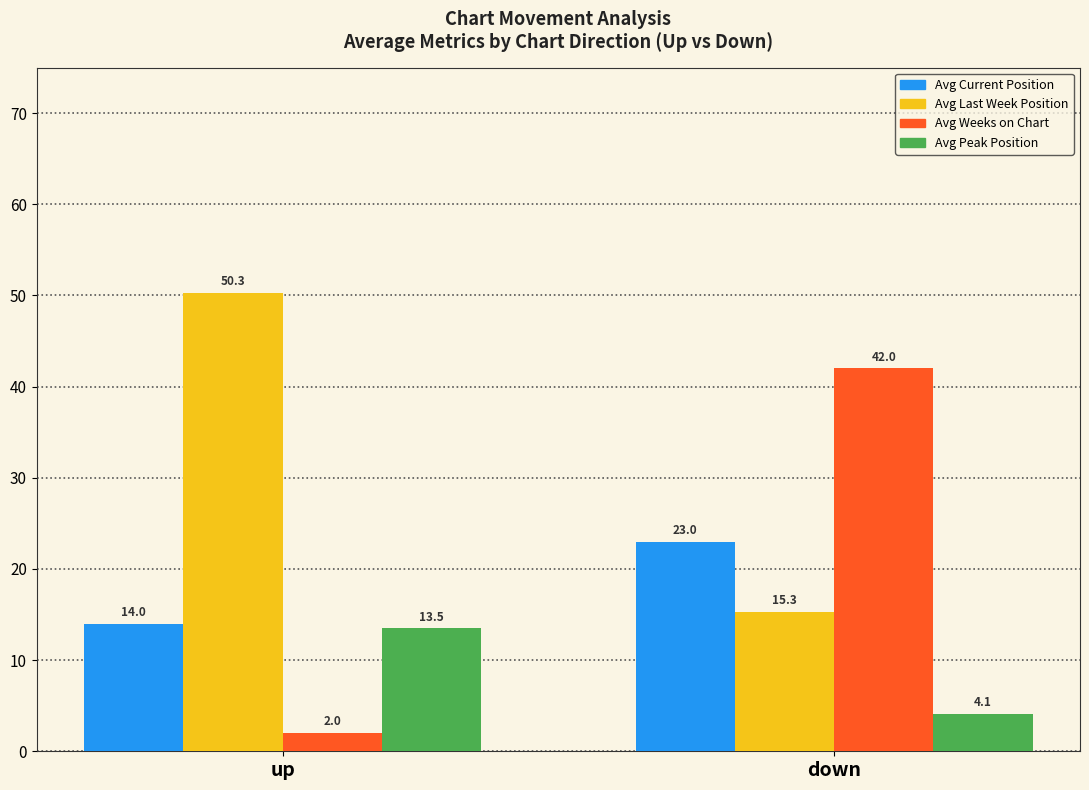

What is the label of the 2nd bar from the right?

up